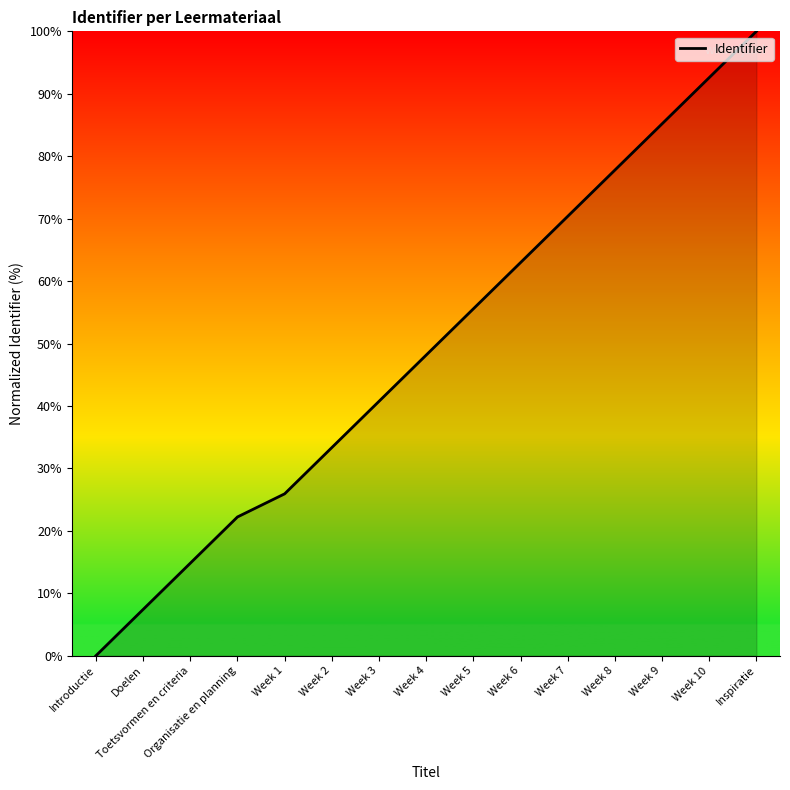

What is the maximum value shown in the chart?

100.0